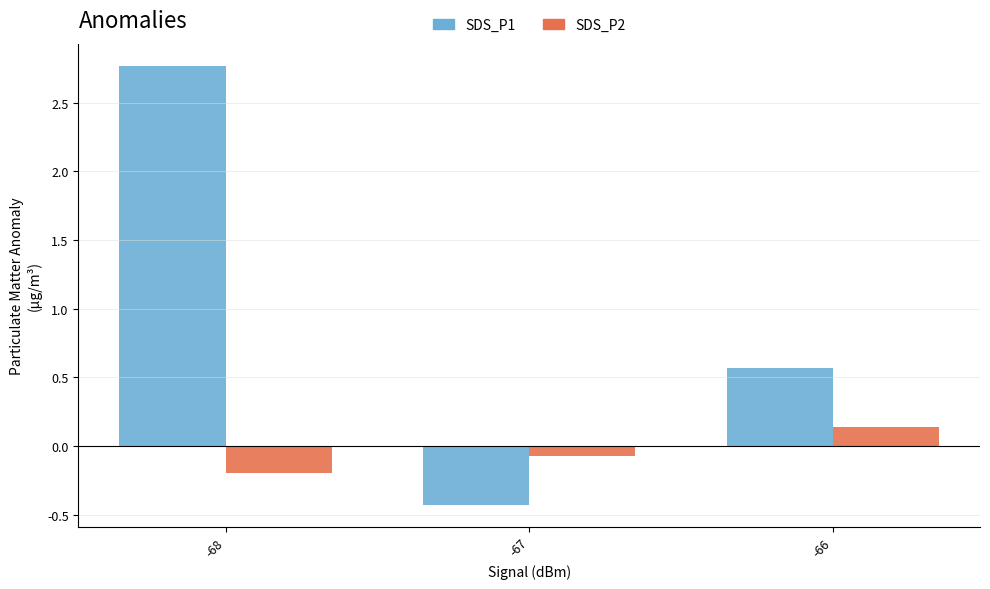

Which series has the largest total across all categories?

SDS_P1